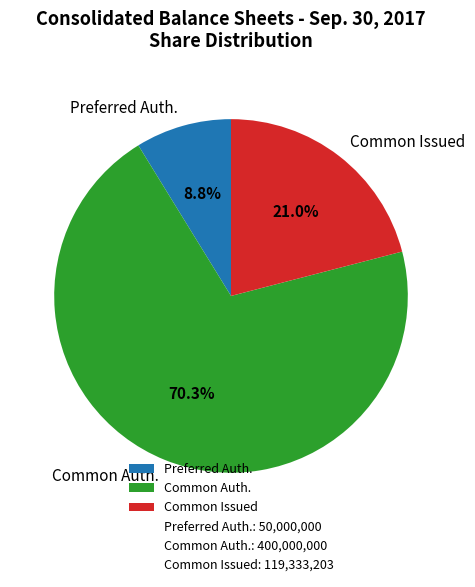

Which category has the biggest portion of the pie?

Common Auth.